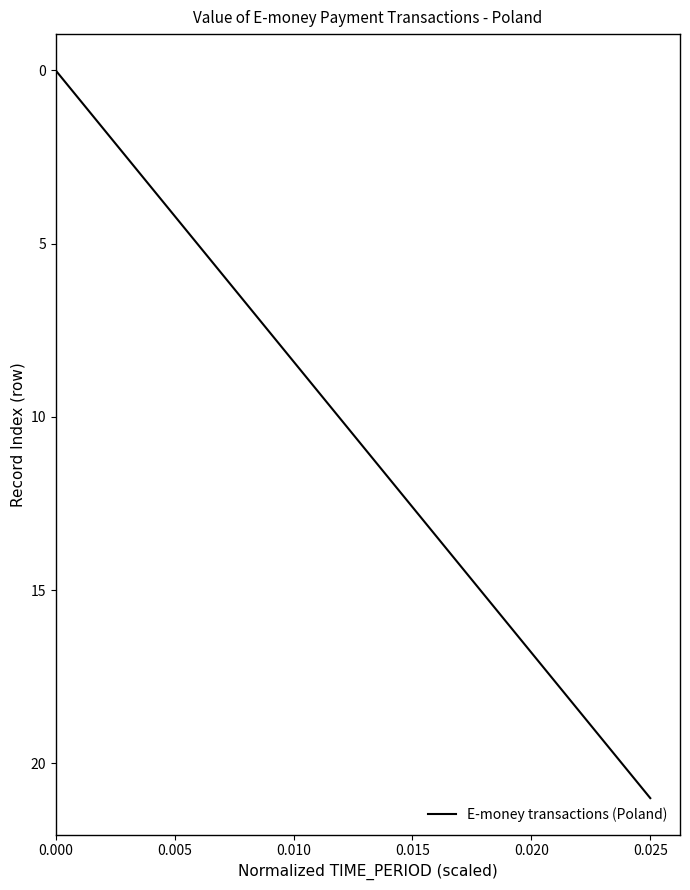

What is the difference between the maximum and minimum values?

21